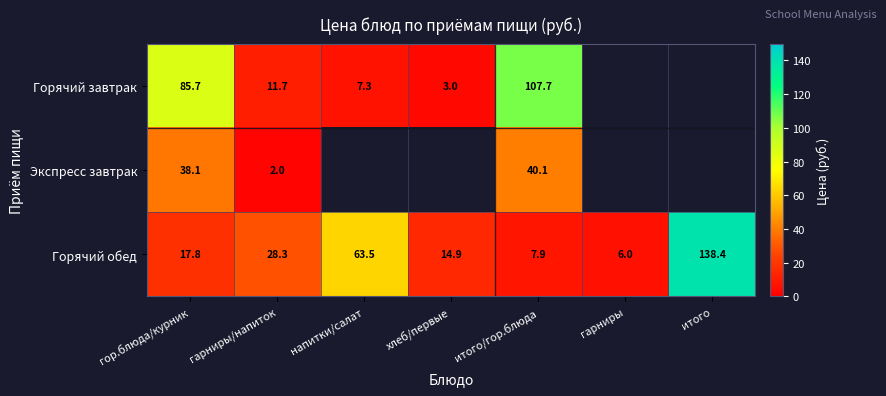

How many data points in Горячий обед are above 17?

4